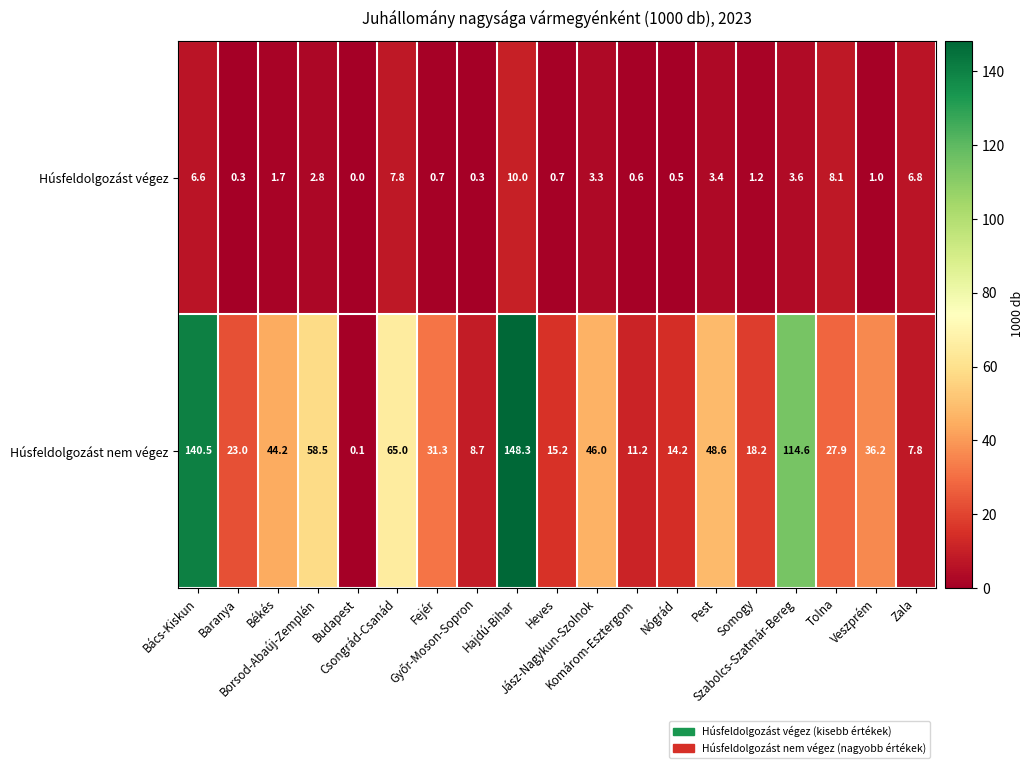

Rank the series by their average value, from lowest to highest.

Húsfeldolgozást végez, Húsfeldolgozást nem végez